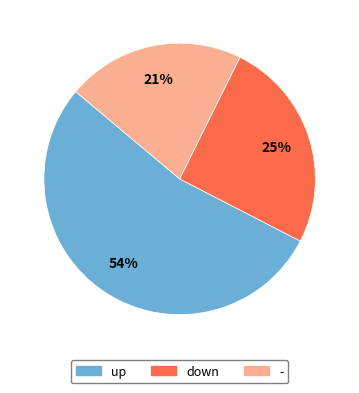

Between up and -, which is larger?

up